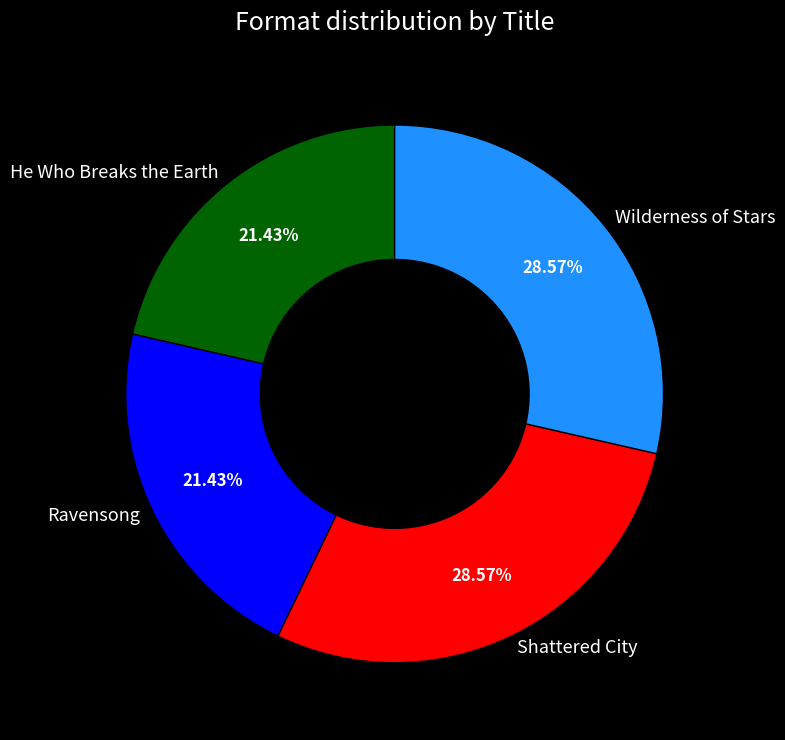

To the nearest percent, what is the difference between the largest and smallest slice percentages?

7%